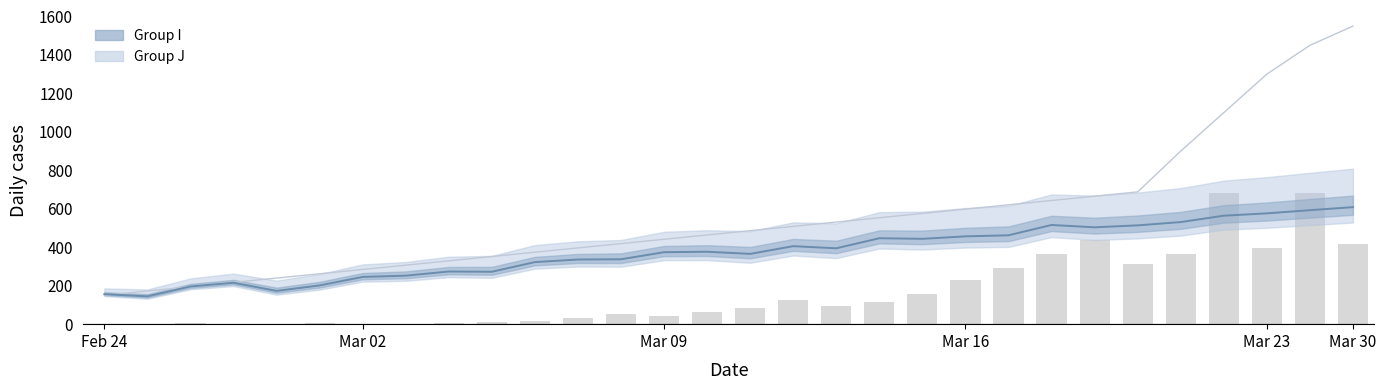

What is the sum of all values?

4993.3